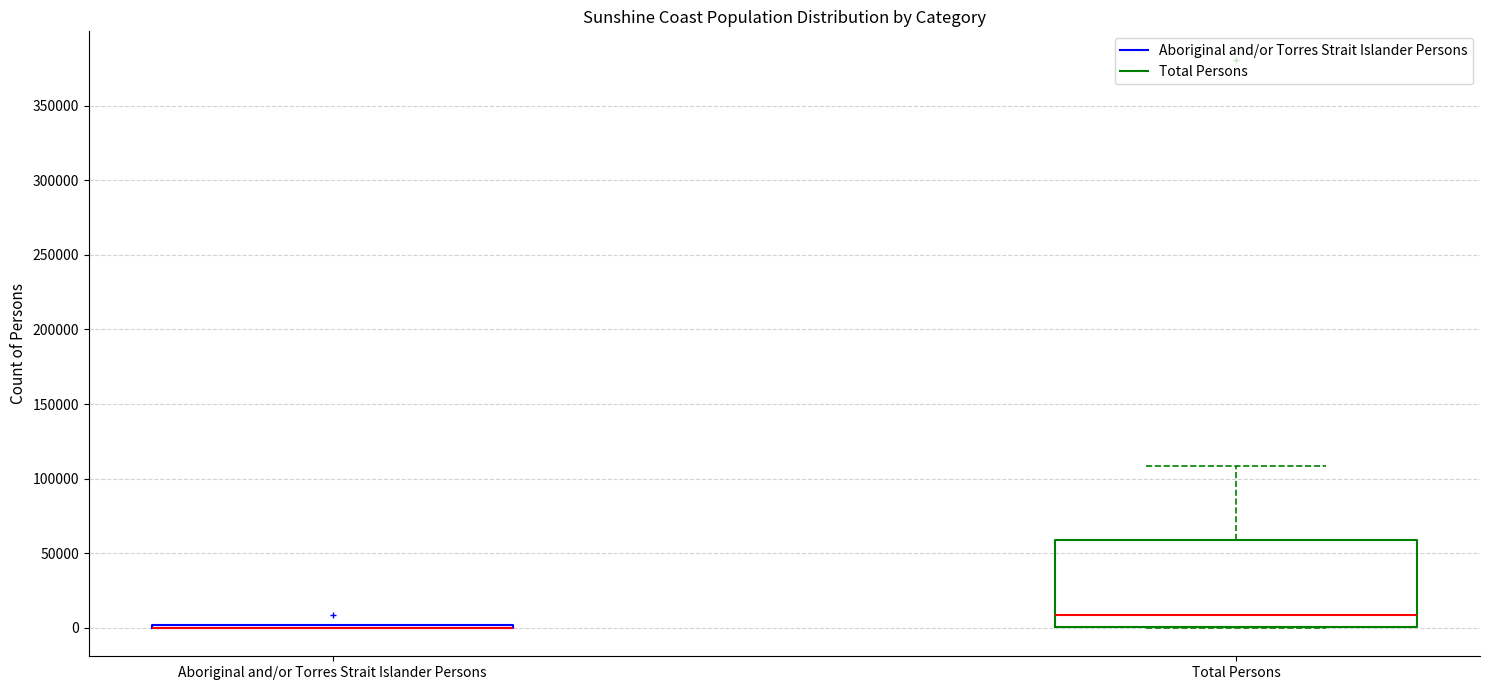

Where is the lower edge of the box for Total Persons on the y-axis? The values are not printed on the chart, so give them approximately, as read against the axis.

0